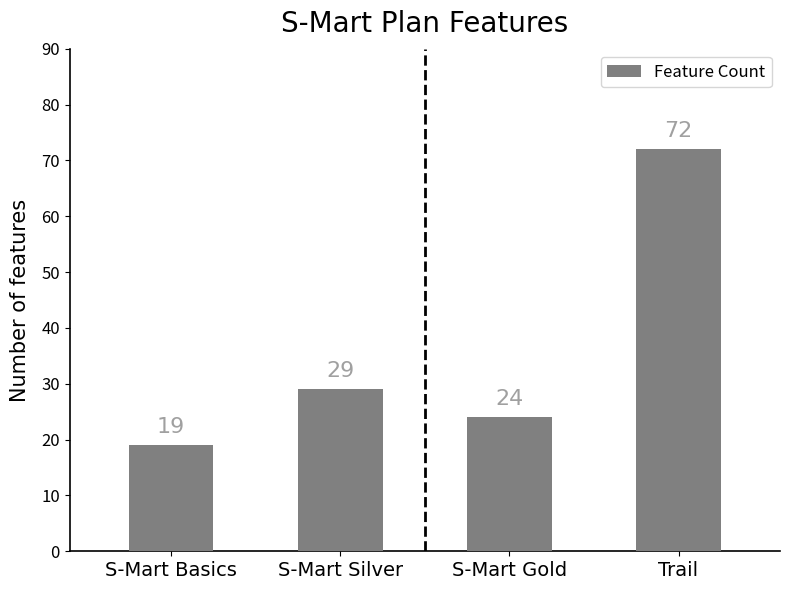

What is the difference between the second highest and second lowest values?

5